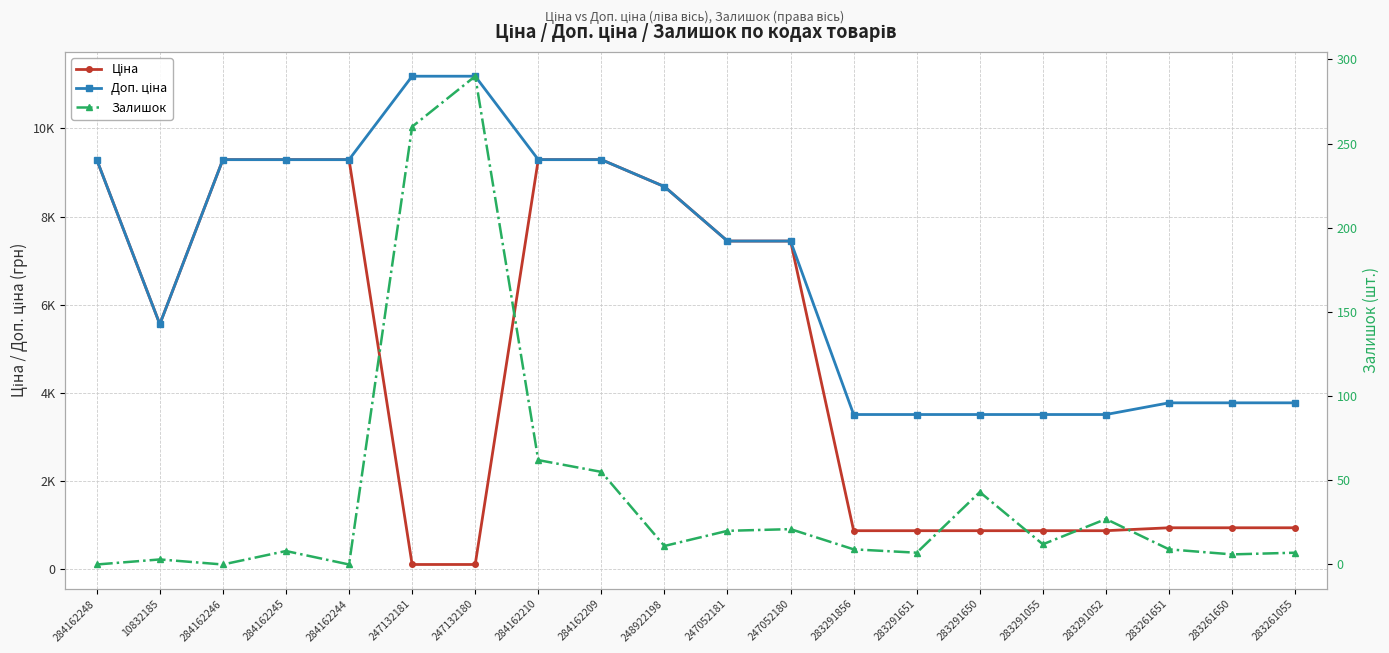

What is the average value of the Ціна series?

4615.9